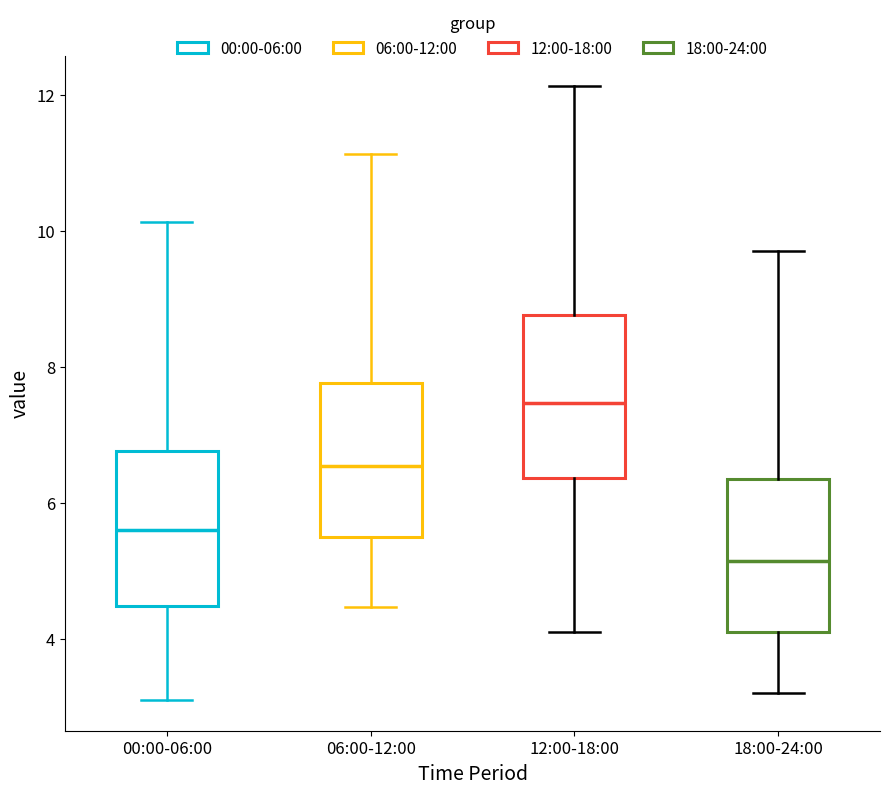

Reading left to right, read every box against the y-axis: the position of its median line, the range the box covers, and the ends of its whiskers. The values are not printed on the chart, so give them approximately, as read against the axis.

00:00-06:00: median 5.6, box 4.4 to 6.8, whiskers 3.2 to 10.2
06:00-12:00: median 6.6, box 5.6 to 7.8, whiskers 4.4 to 11.2
12:00-18:00: median 7.4, box 6.4 to 8.8, whiskers 4.2 to 12.2
18:00-24:00: median 5.2, box 4.2 to 6.4, whiskers 3.2 to 9.8